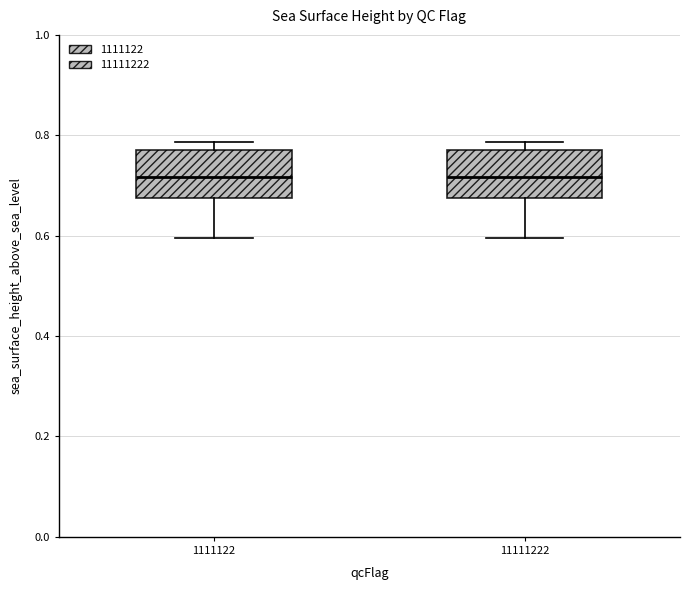

Reading left to right, transcribe this box plot: for each box, give where its median line is, the range the box spans, and where its two whiskers end, as read against the y-axis. The values are not printed on the chart, so give them approximately, as read against the axis.

1111122: median 0.72, box 0.68 to 0.78, whiskers 0.60 to 0.78 (just above the box's upper edge)
11111222: median 0.72, box 0.68 to 0.78, whiskers 0.60 to 0.78 (just above the box's upper edge)